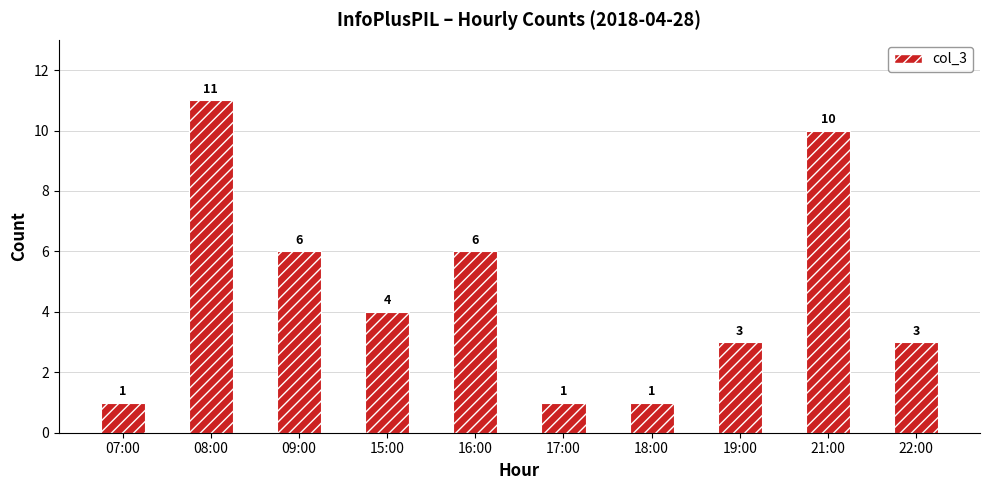

What is the label of the 3rd bar from the right?

19:00